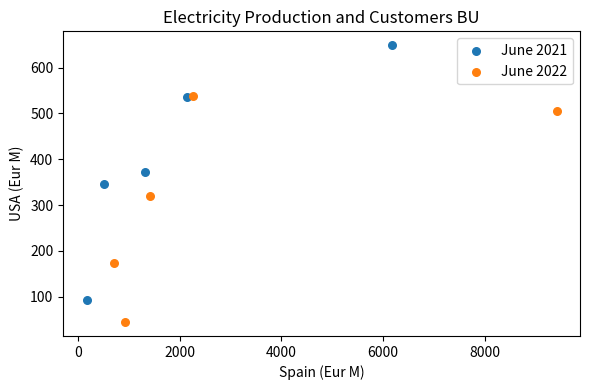

Which series has the largest Y range (max minus min)?

June 2021